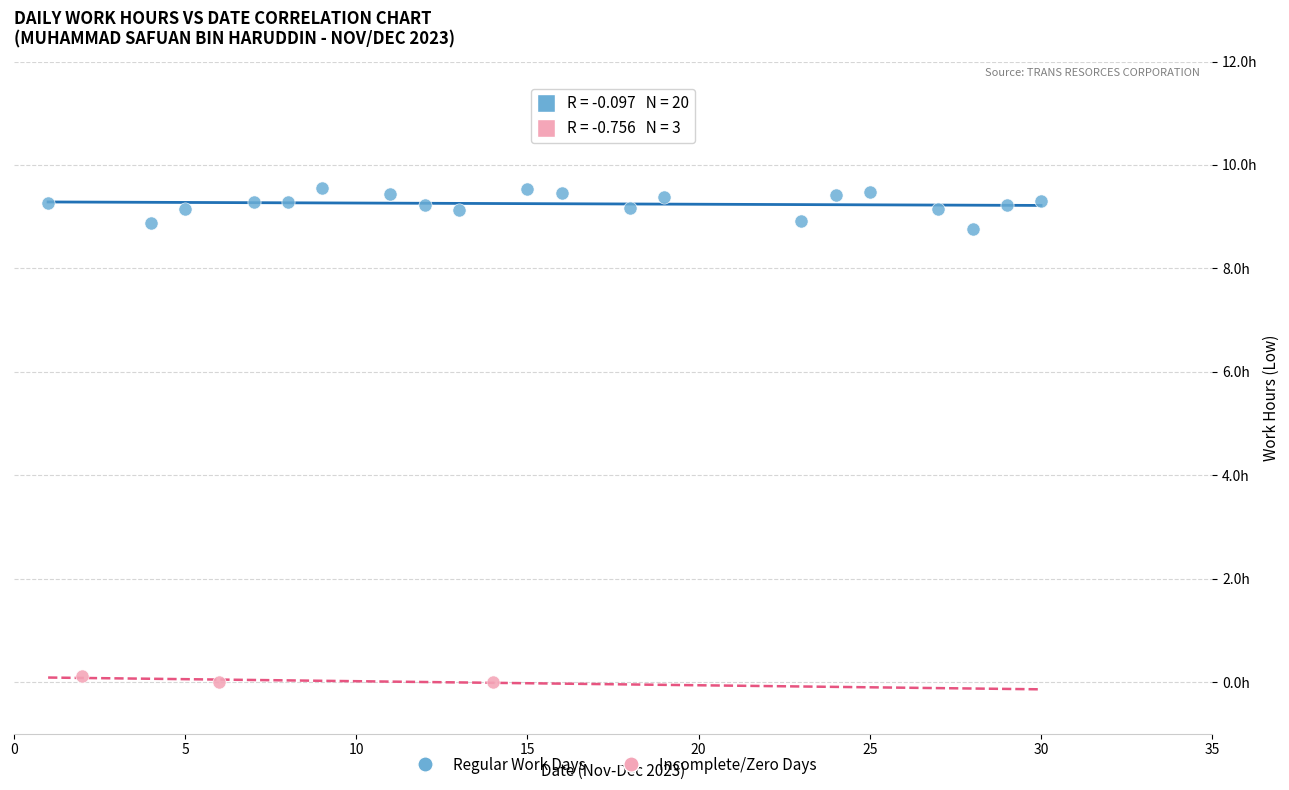

What are all the series names shown in the legend?

Regular Work Days, Incomplete/Zero Days